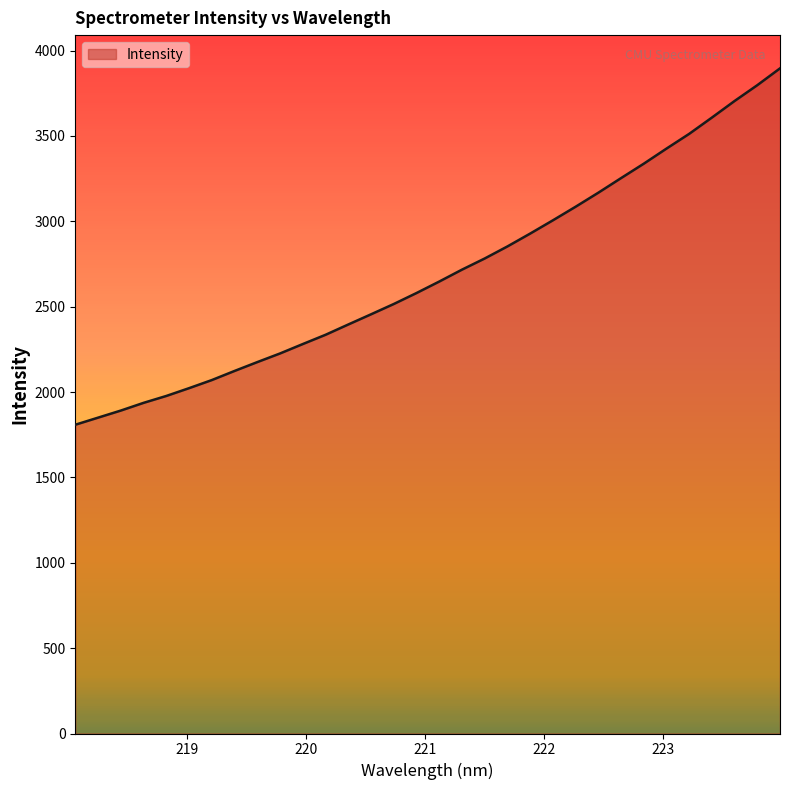

What is the minimum value shown in the chart?

1808.6